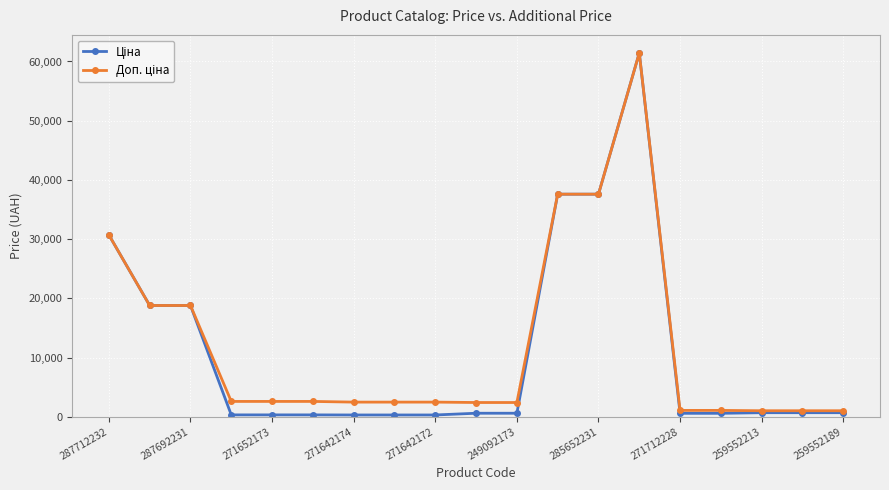

What is the greatest value displayed?

61434.3